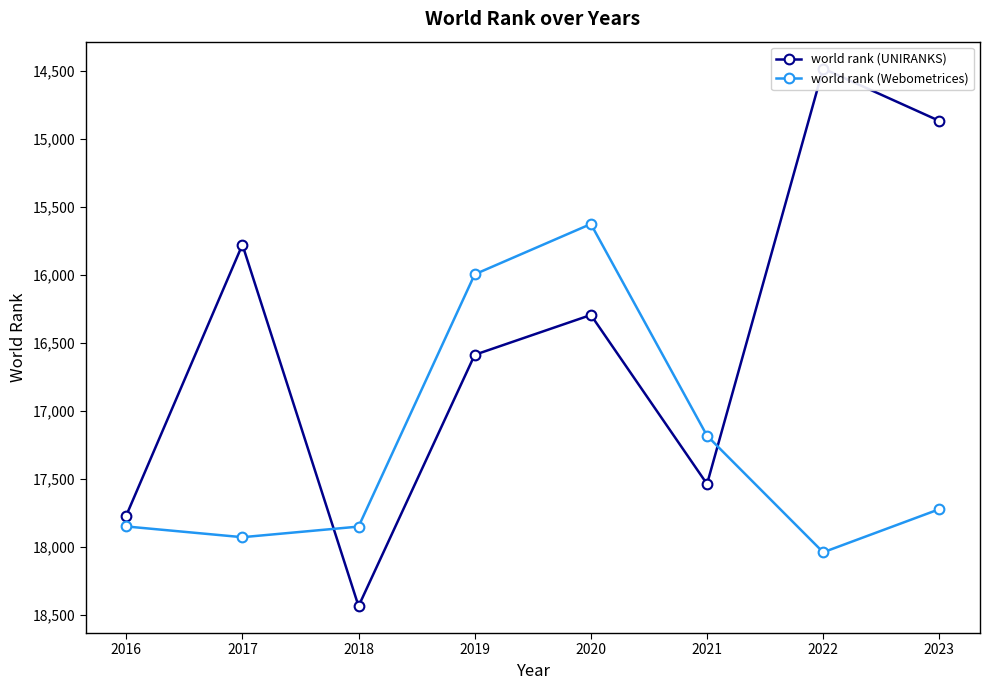

True or false: world rank (Webometrices) has a value of 27314 at 2018.

False